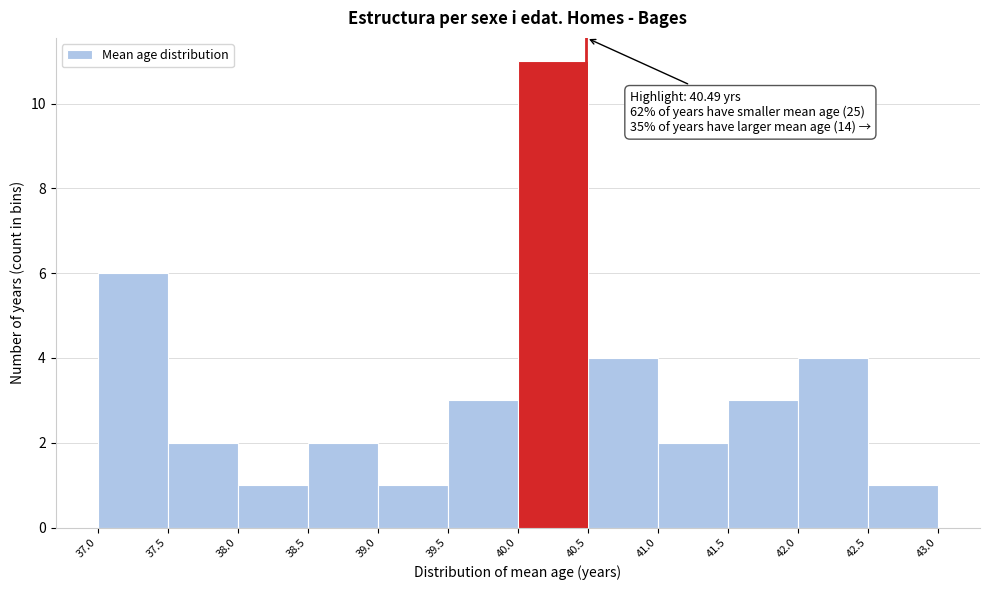

Over which range of the x-axis is the bar tallest?

40.0 to 40.5